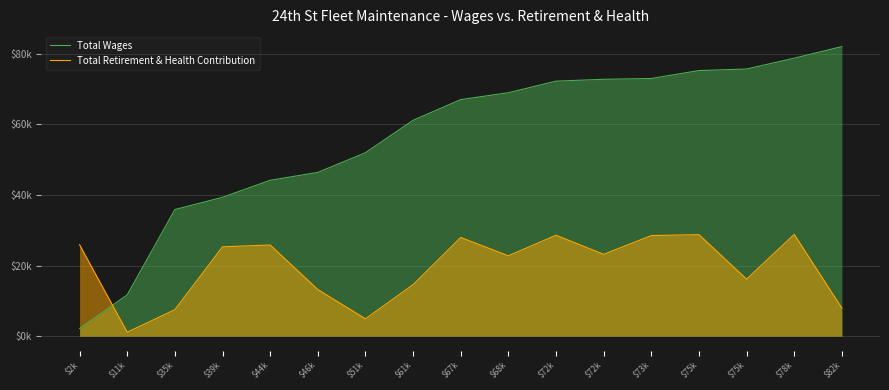

Reading right to left, list all the values displayed in this chart.

Total Wages: 82049	78768	75698	75256	73010	72789	72256	68978	67028	61171	51971	46403	44170	39341	35875	11707	2167
Total Retirement & Health Contribution: 7950	28829	16160	28776	28498	23197	28597	22780	27967	14595	4918	13221	25840	25320	7508	1122	25886